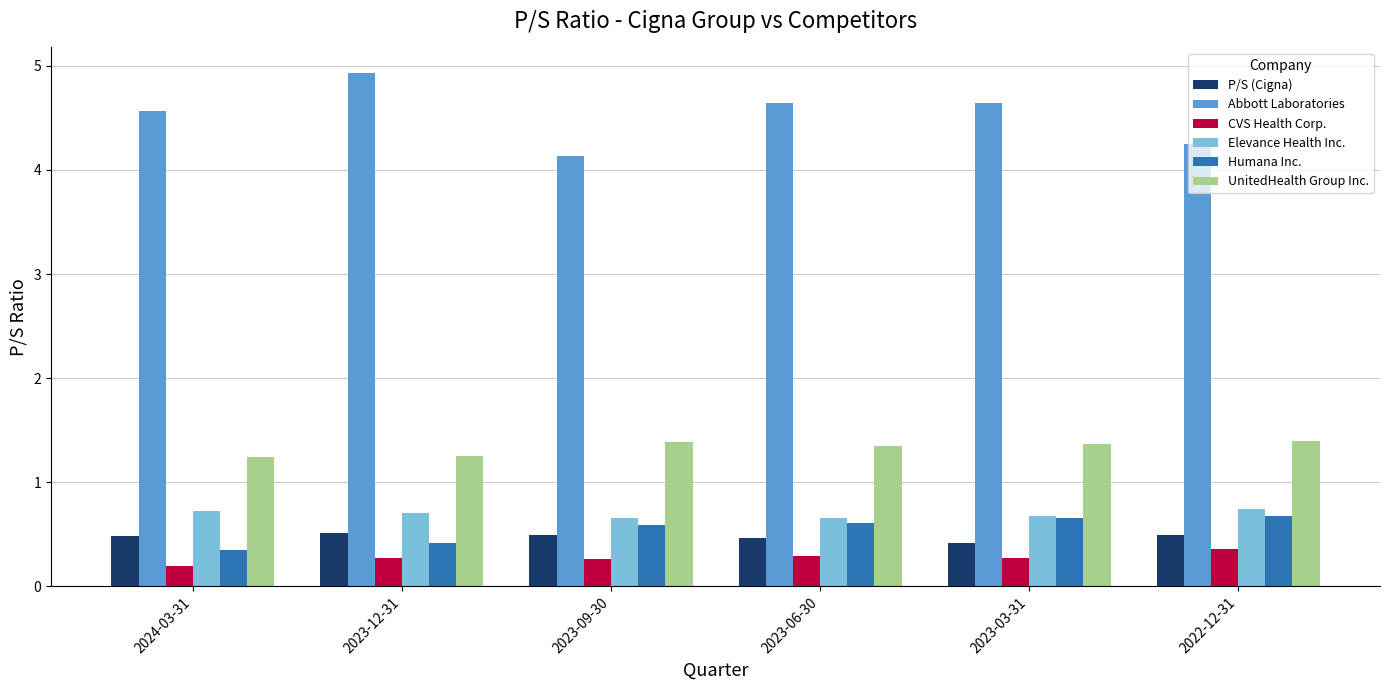

Count the P/S (Cigna) values in the range 0 to 1.

6